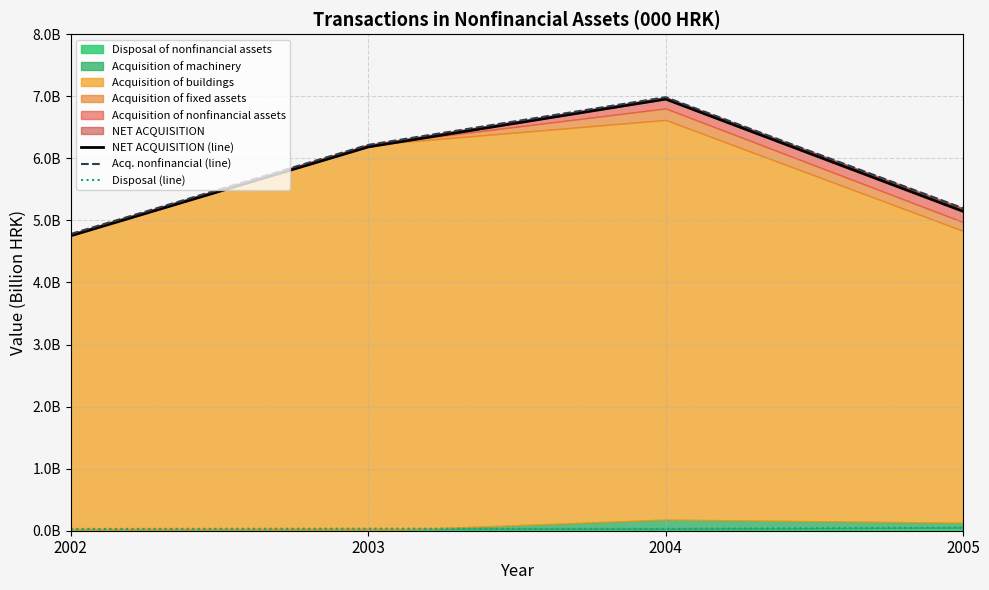

True or false: Acq. nonfinancial (line) and NET ACQUISITION (line) intersect in this chart.

False